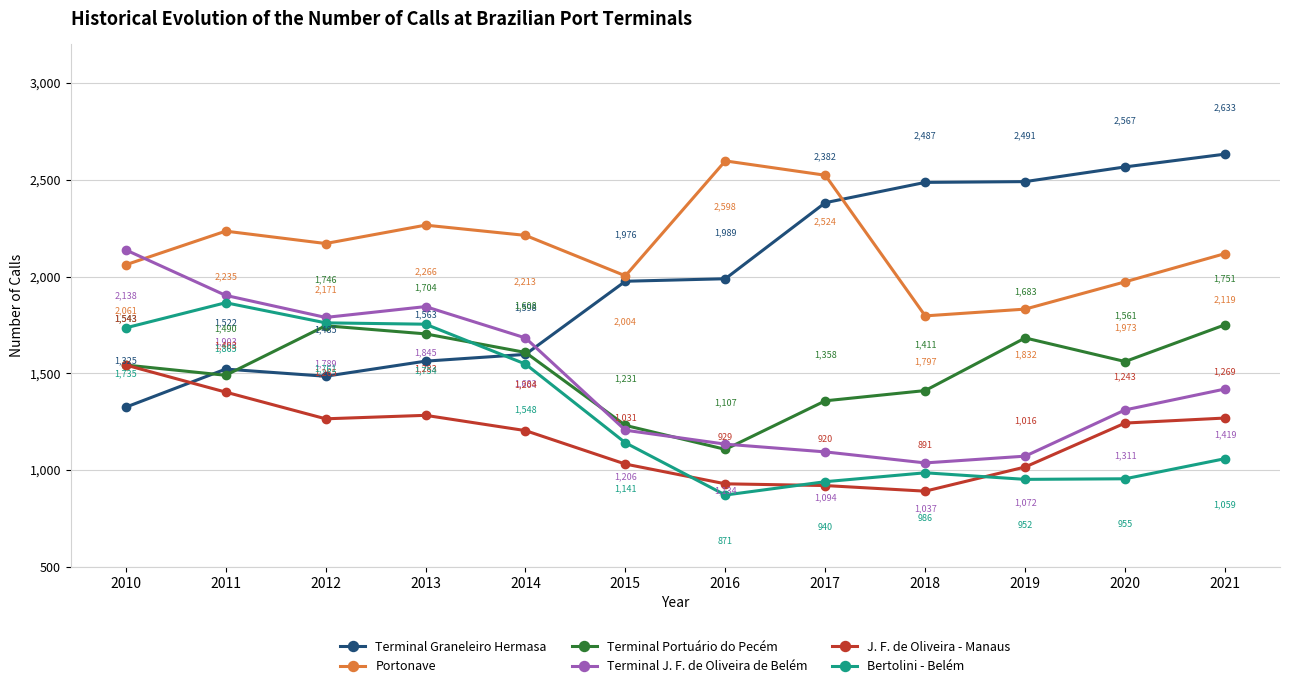

List the series in order of their peak value, lowest first.

J. F. de Oliveira - Manaus, Terminal Portuário do Pecém, Bertolini - Belém, Terminal J. F. de Oliveira de Belém, Portonave, Terminal Graneleiro Hermasa